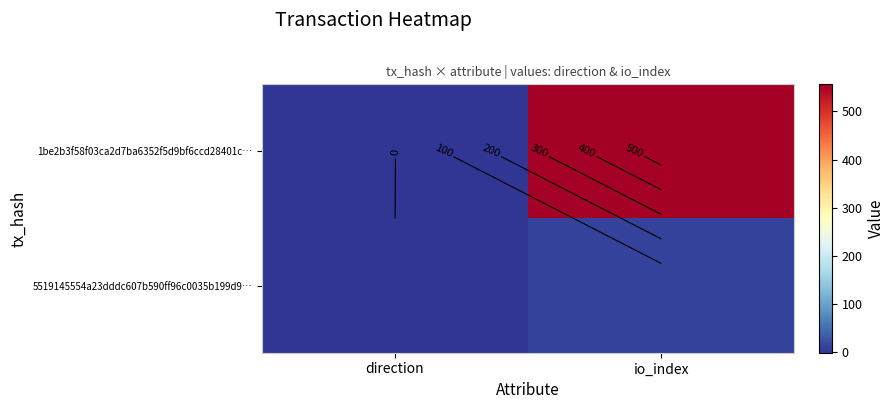

Which series has the widest spread of values?

1be2b3f58f03ca2d7ba6352f5d9bf6ccd28401c…